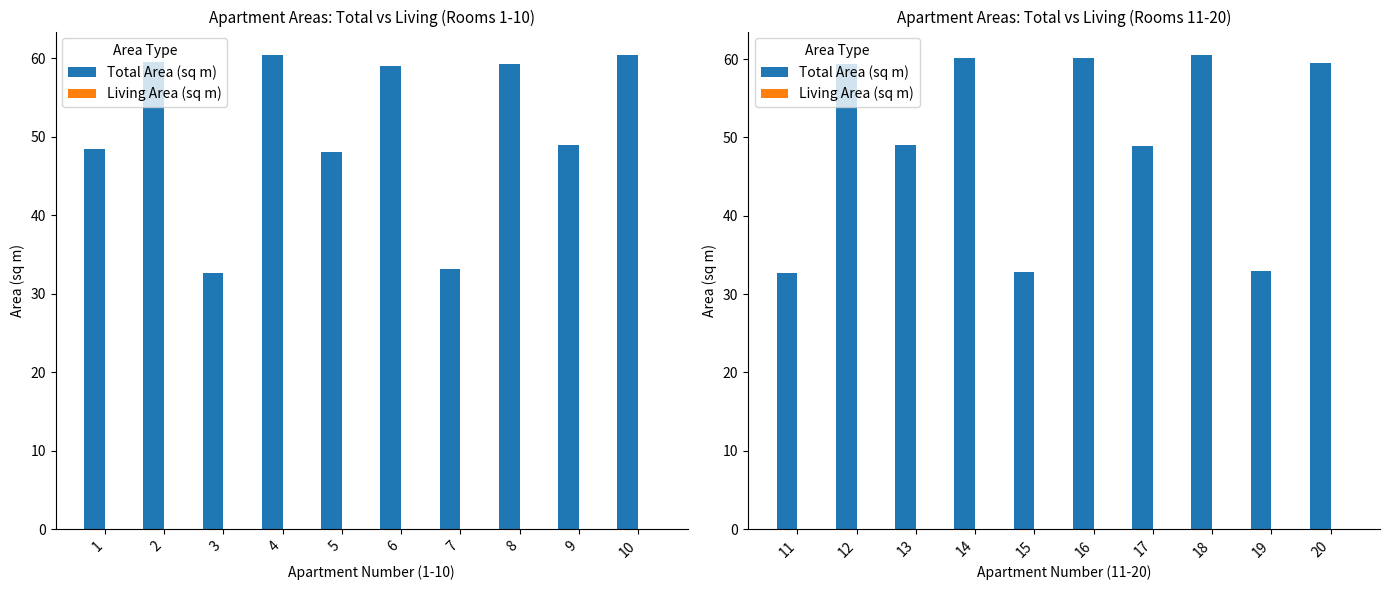

What is the value of the Total Area (sq m) bar at the 2nd from the left?

59.4